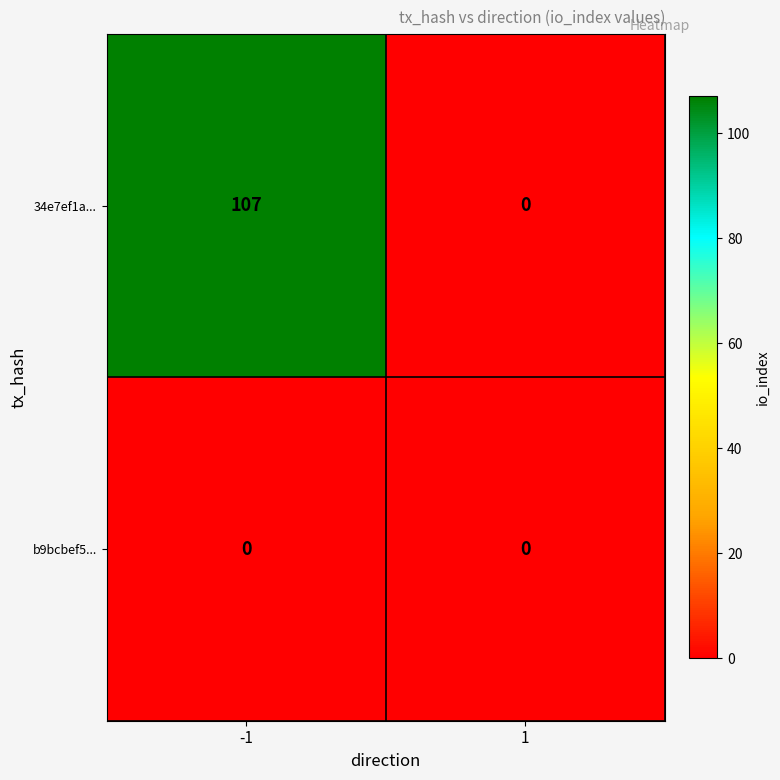

Which series has the largest total across all categories?

34e7ef1a...